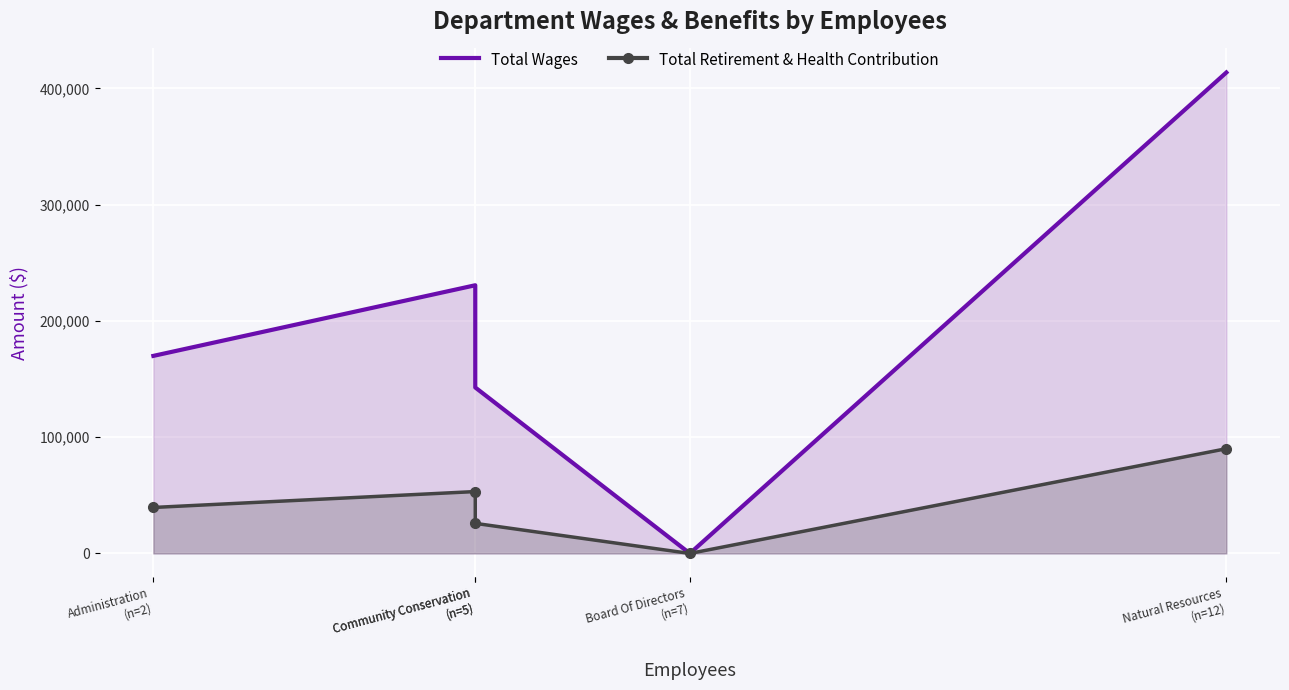

Where is the first local maximum for Total Wages?

Community Conservation
(n=5)